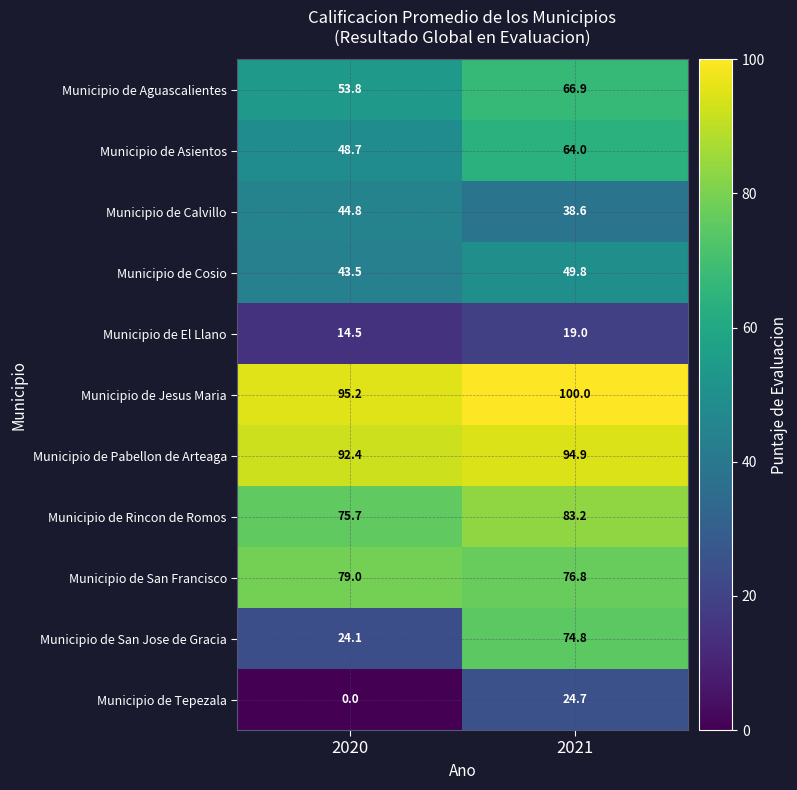

Reading left to right, transcribe all the data shown in this chart.

Municipio de Aguascalientes: 53.8	66.9
Municipio de Asientos: 48.7	64.0
Municipio de Calvillo: 44.8	38.6
Municipio de Cosio: 43.5	49.8
Municipio de El Llano: 14.5	19.0
Municipio de Jesus Maria: 95.2	100.0
Municipio de Pabellon de Arteaga: 92.4	94.9
Municipio de Rincon de Romos: 75.7	83.2
Municipio de San Francisco: 79.0	76.8
Municipio de San Jose de Gracia: 24.1	74.8
Municipio de Tepezala: 0.0	24.7